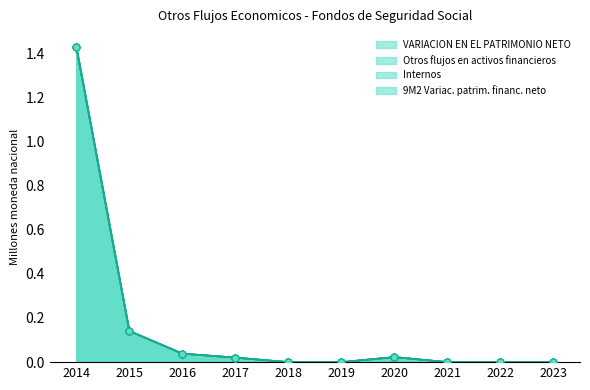

At which category is the sum across all series the highest?

2014